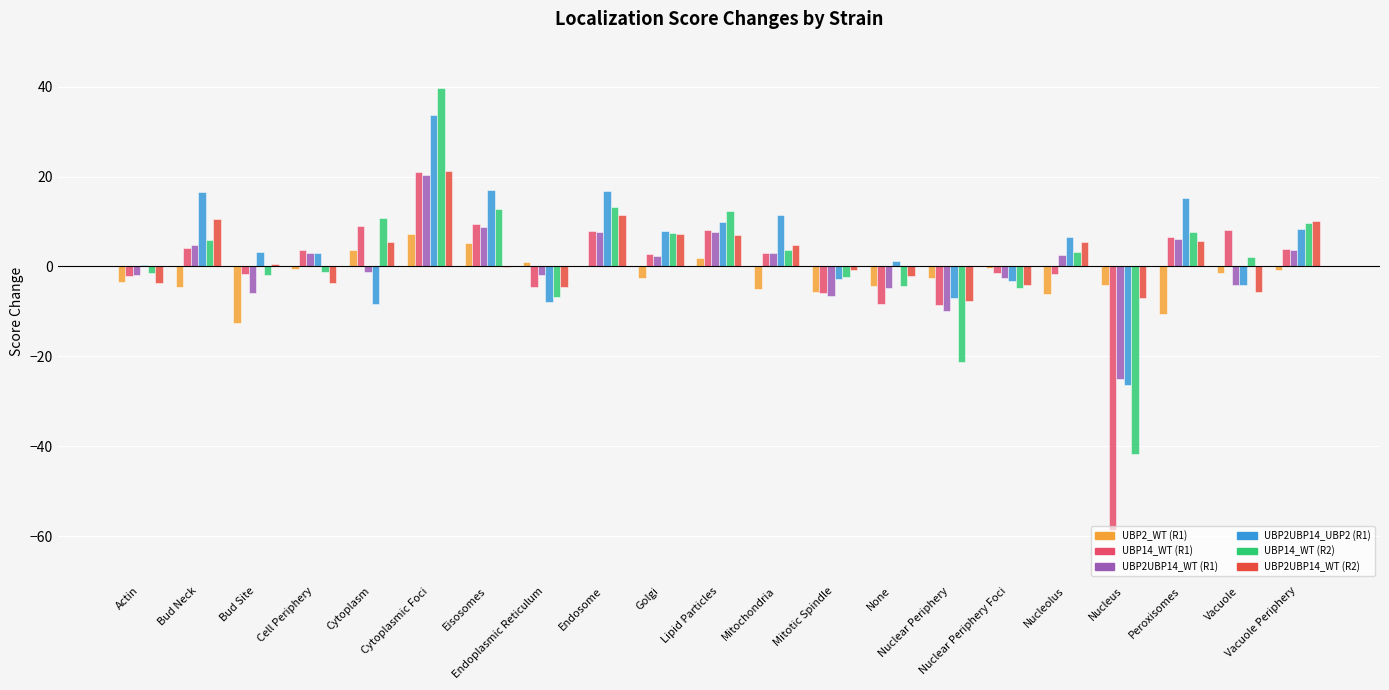

What is the total value across all series at Nuclear Periphery Foci?

-16.5